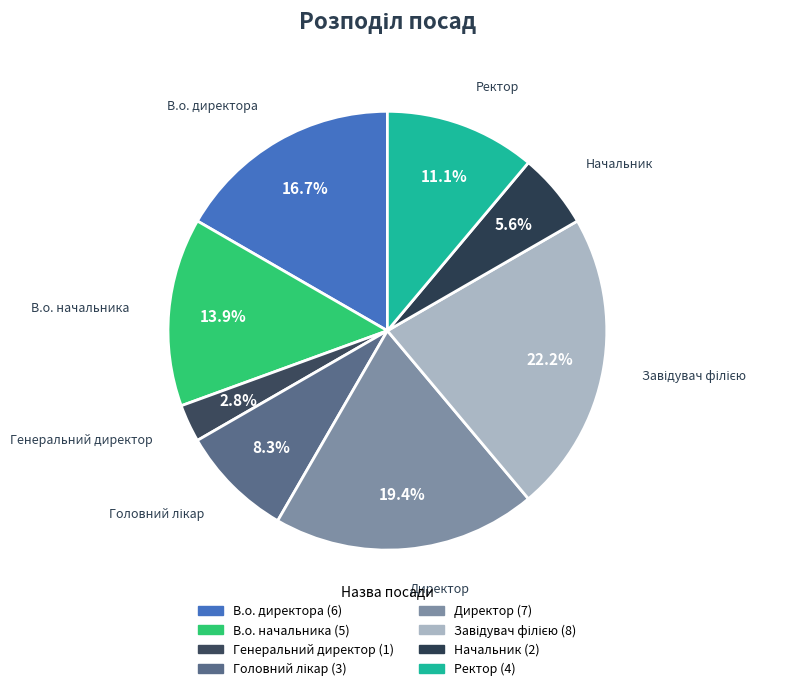

Is the sum of В.о. директора and В.о. начальника greater than half?

No